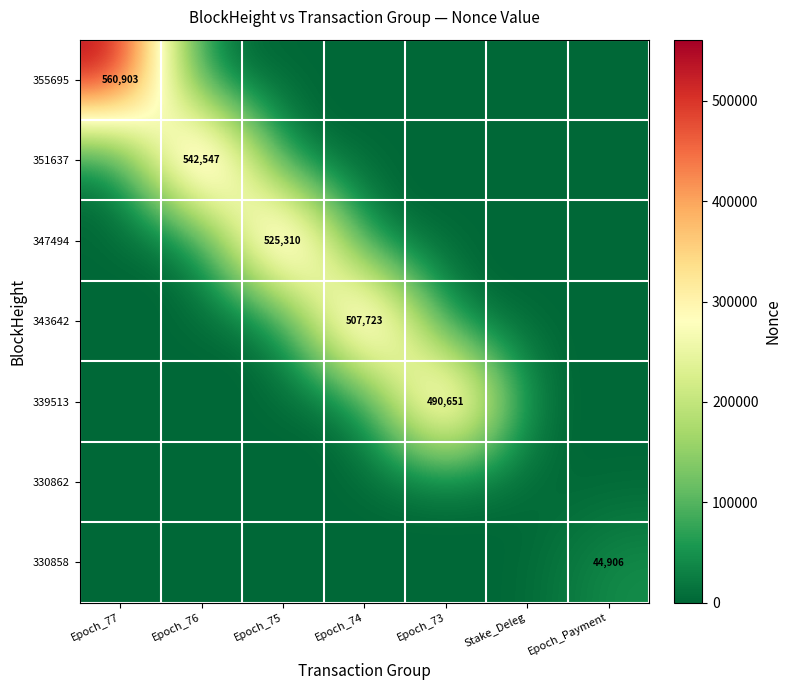

Is it true that 343642 equals 0 at Epoch_75?

True